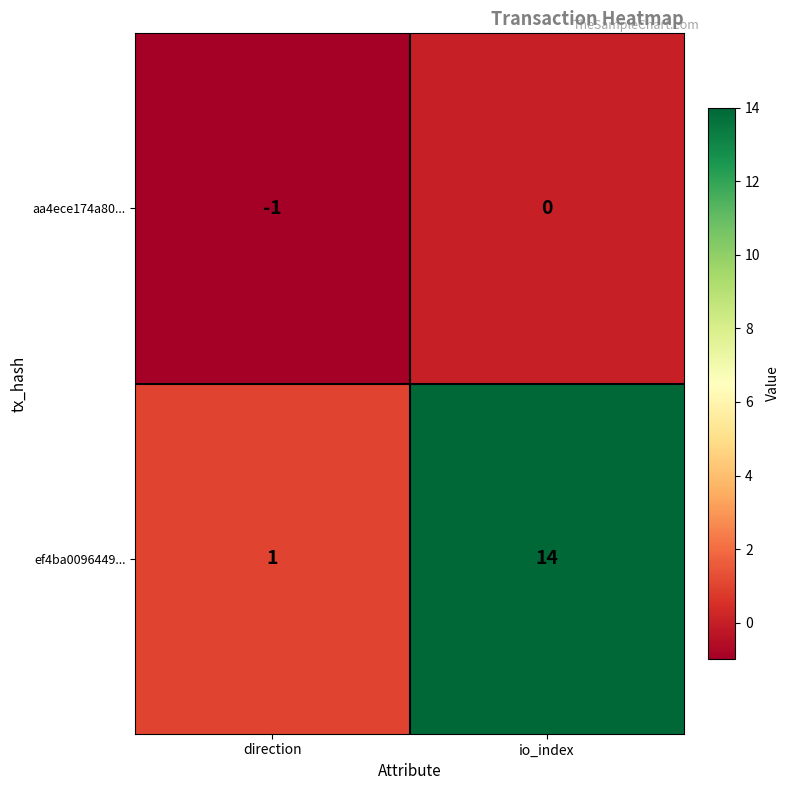

At io_index, list the series in order from largest to smallest.

ef4ba0096449..., aa4ece174a80...